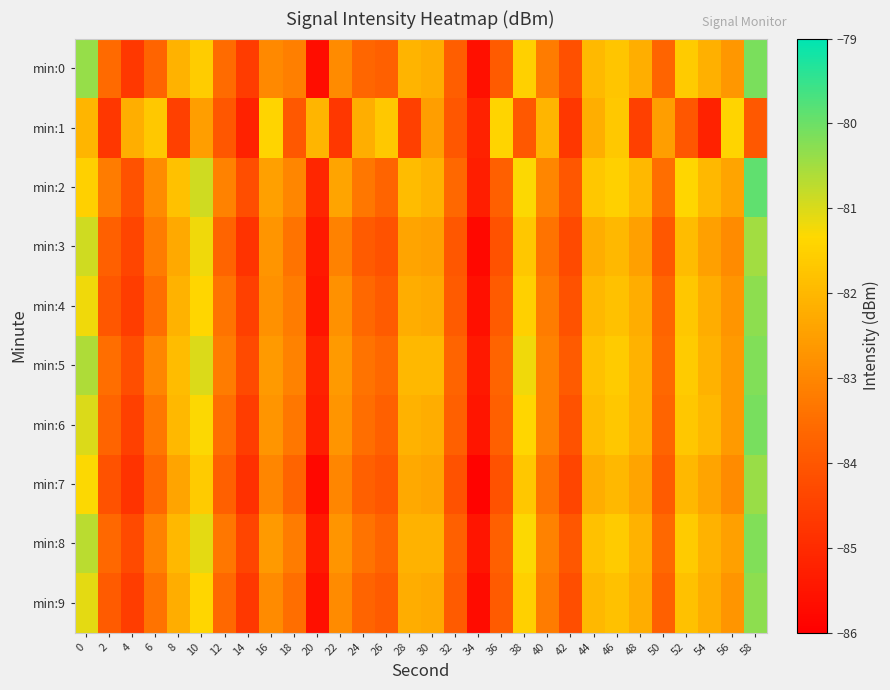

Which series has the largest range (max minus min)?

min:0